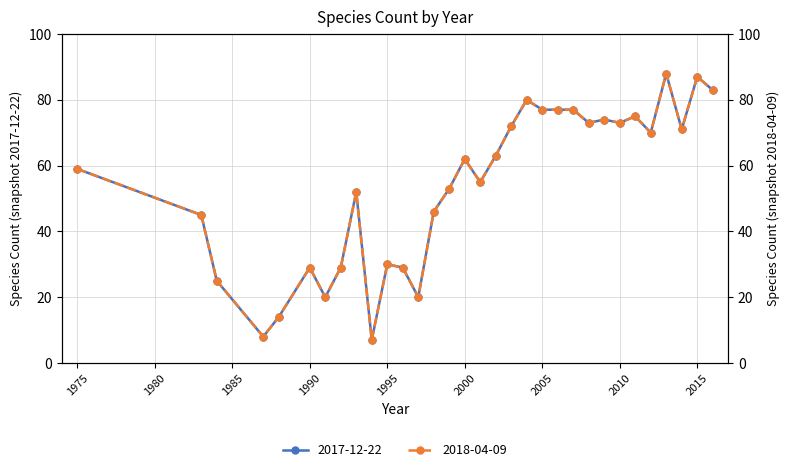

How many interior local peaks does the 2018-04-09 series have?

9